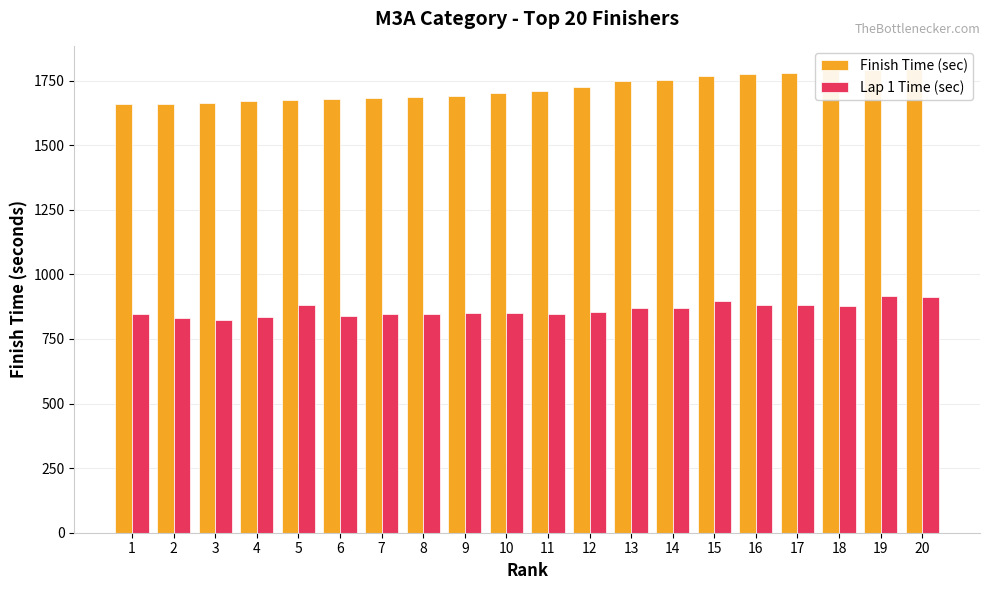

What is the difference between the maximum and second lowest values in the Lap 1 Time (sec) series?

84